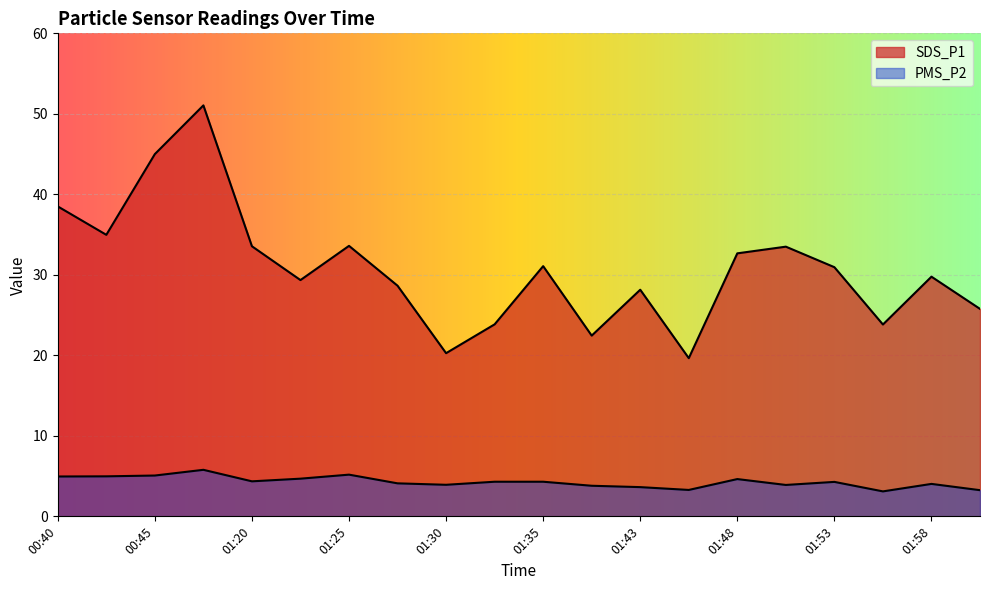

Rank the categories by SDS_P1 value from highest to lowest.

00:47, 00:45, 00:40, 00:42, 01:25, 01:20, 01:51, 01:48, 01:35, 01:53, 01:58, 01:22, 01:27, 01:43, 02:01, 01:32, 01:56, 01:37, 01:30, 01:45